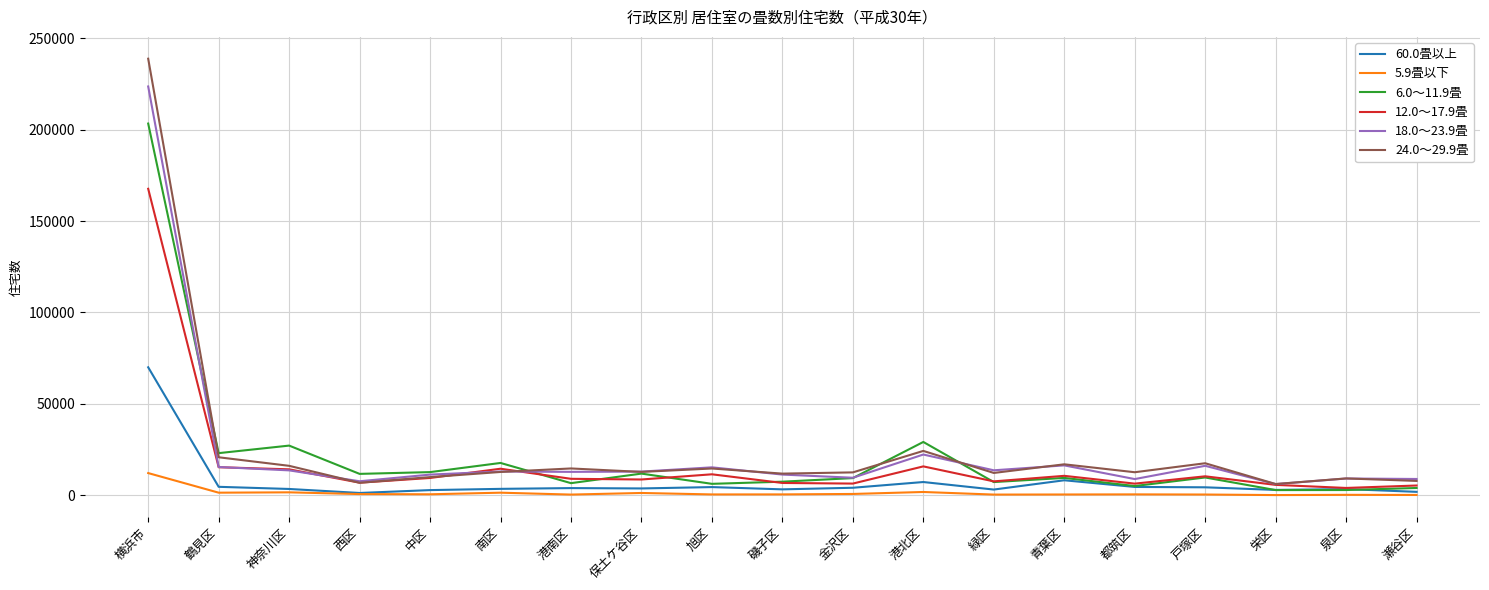

List the series in order of their peak value, lowest first.

5.9畳以下, 60.0畳以上, 12.0～17.9畳, 6.0～11.9畳, 18.0～23.9畳, 24.0～29.9畳